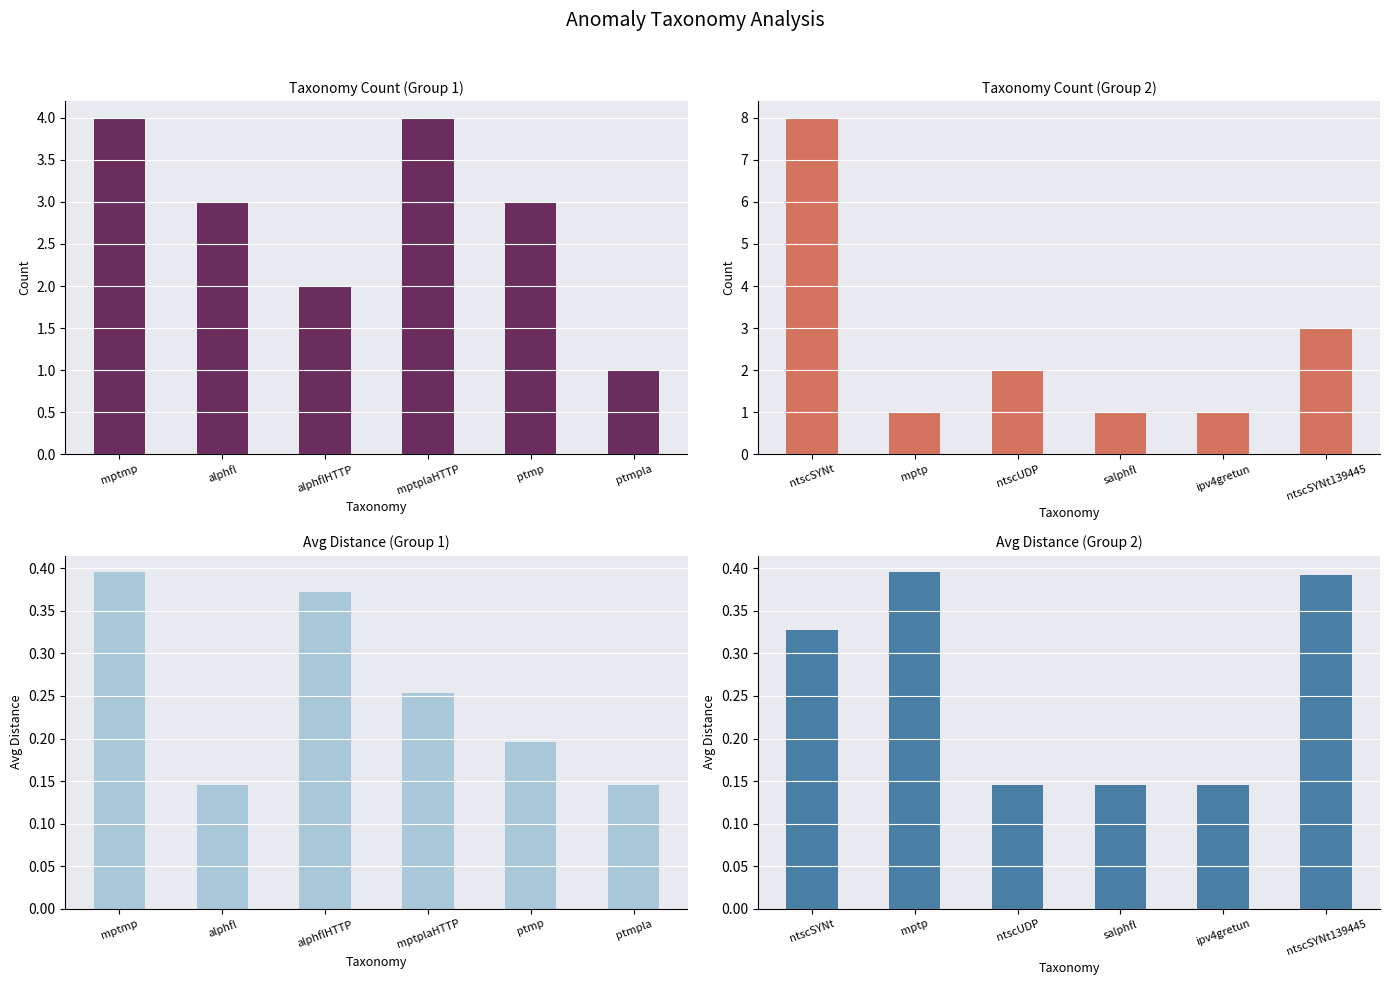

Which series has the largest total across all categories?

Count